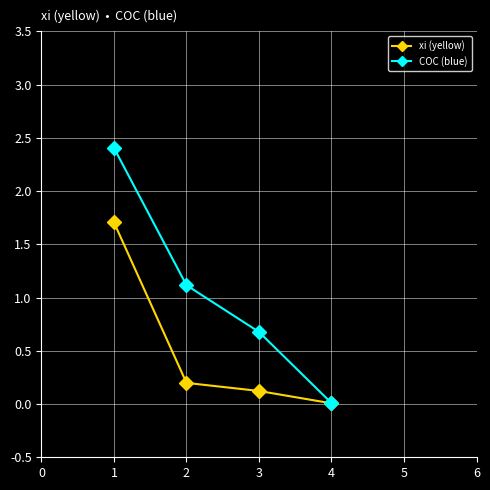

What is the total value across all series at 1?

4.1